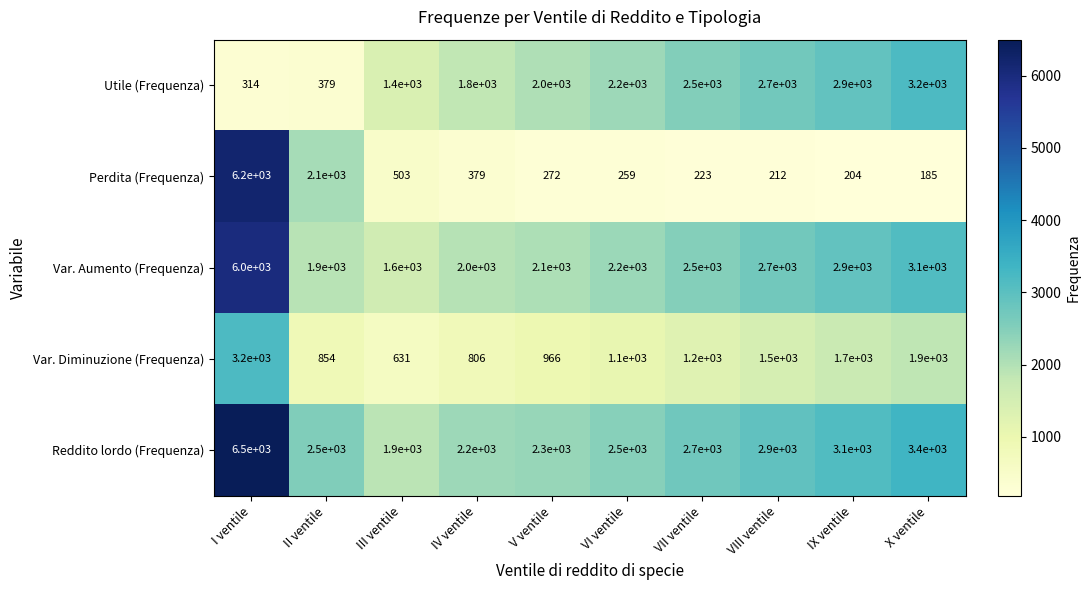

Which series has the largest range (max minus min)?

Perdita (Frequenza)